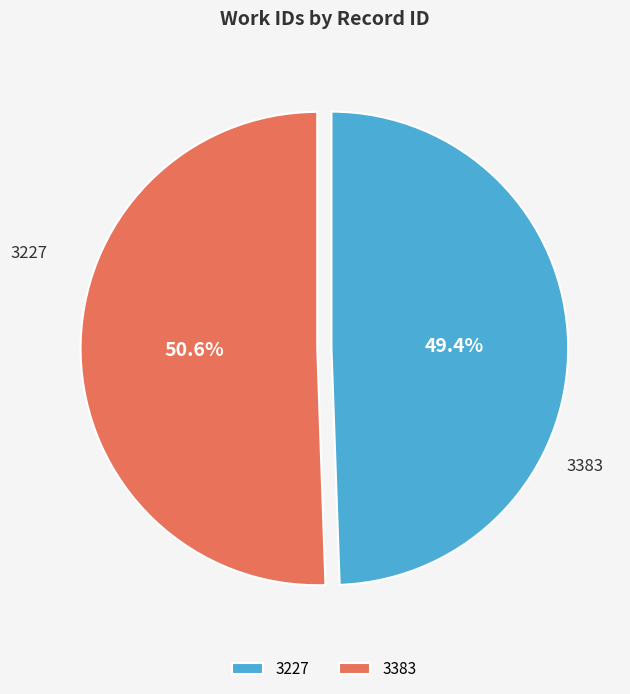

How many slices are in this pie chart?

2